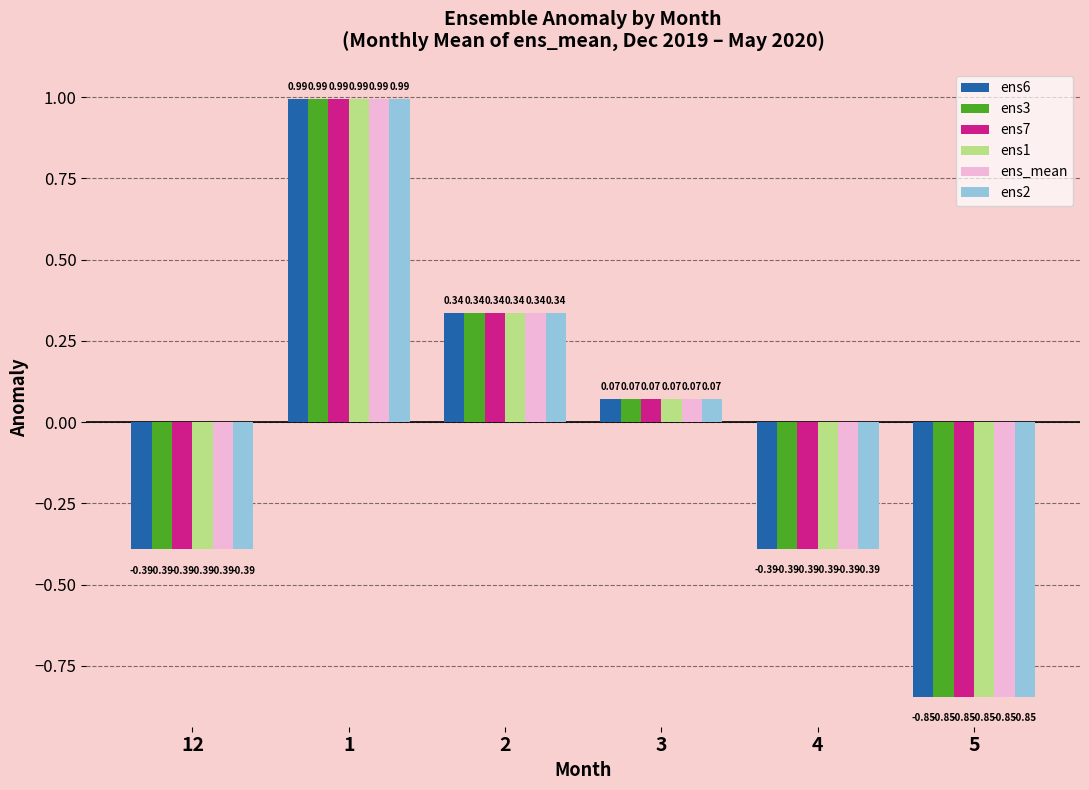

The value of ens7 at 1 is 1.5. True or false?

False